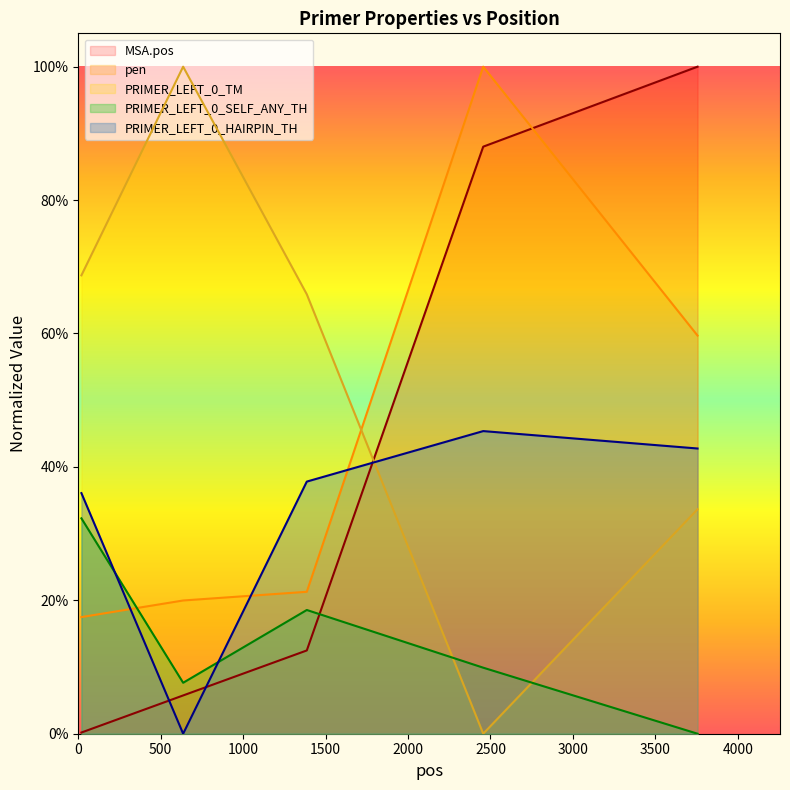

Rank the series by their maximum value, from lowest to highest.

PRIMER_LEFT_0_SELF_ANY_TH, PRIMER_LEFT_0_HAIRPIN_TH, PRIMER_LEFT_0_TM, MSA.pos, pen